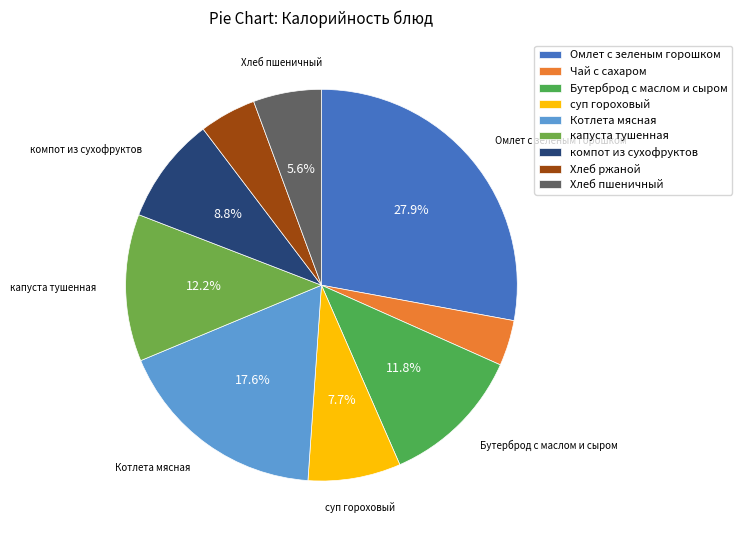

Is the sum of Омлет с зеленым горошком and компот из сухофруктов greater than half?

No